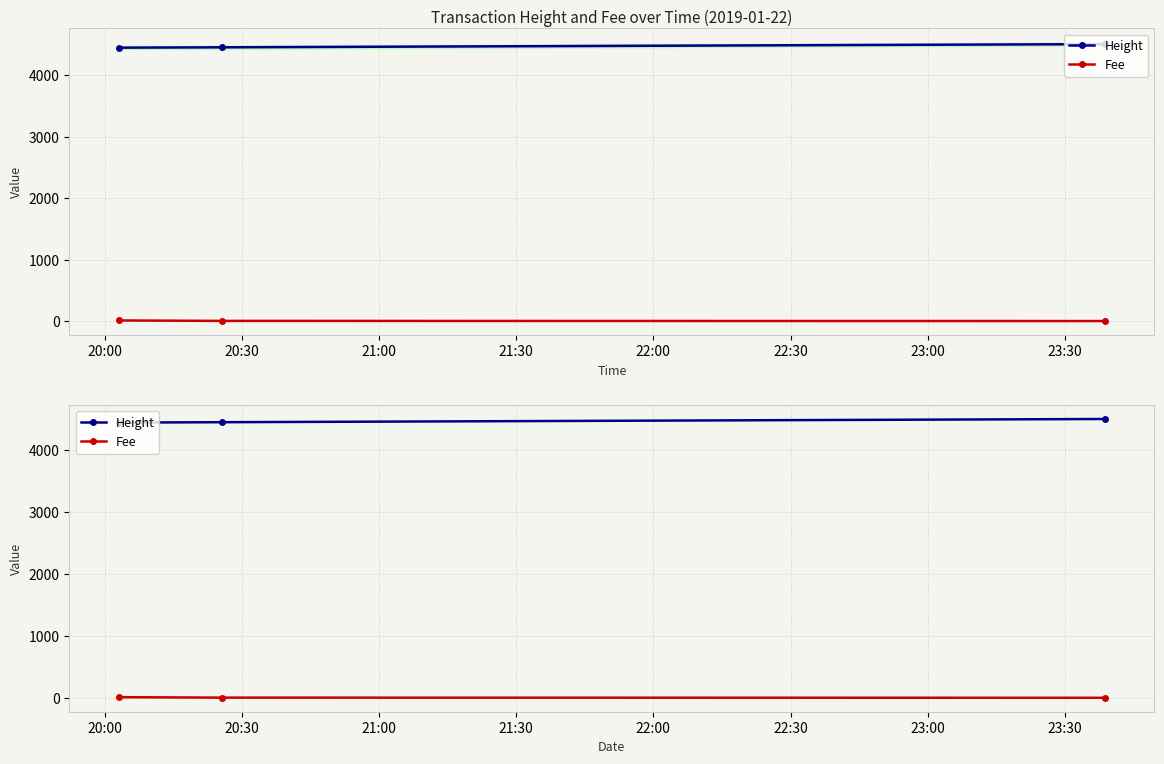

What is the spread (max minus min) of values at 20:00?

4441.1